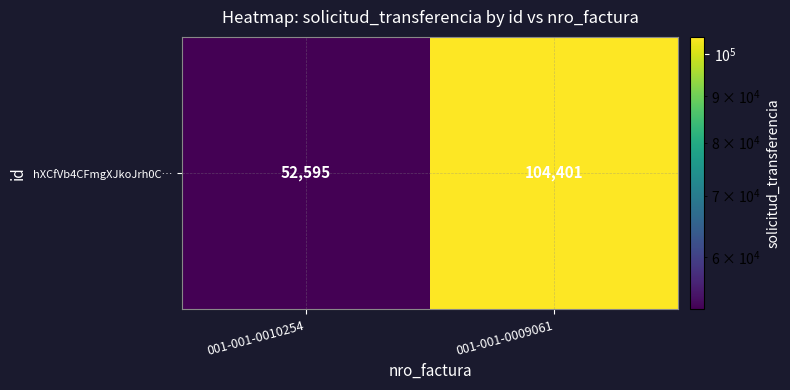

What is the sum of all values?

156996